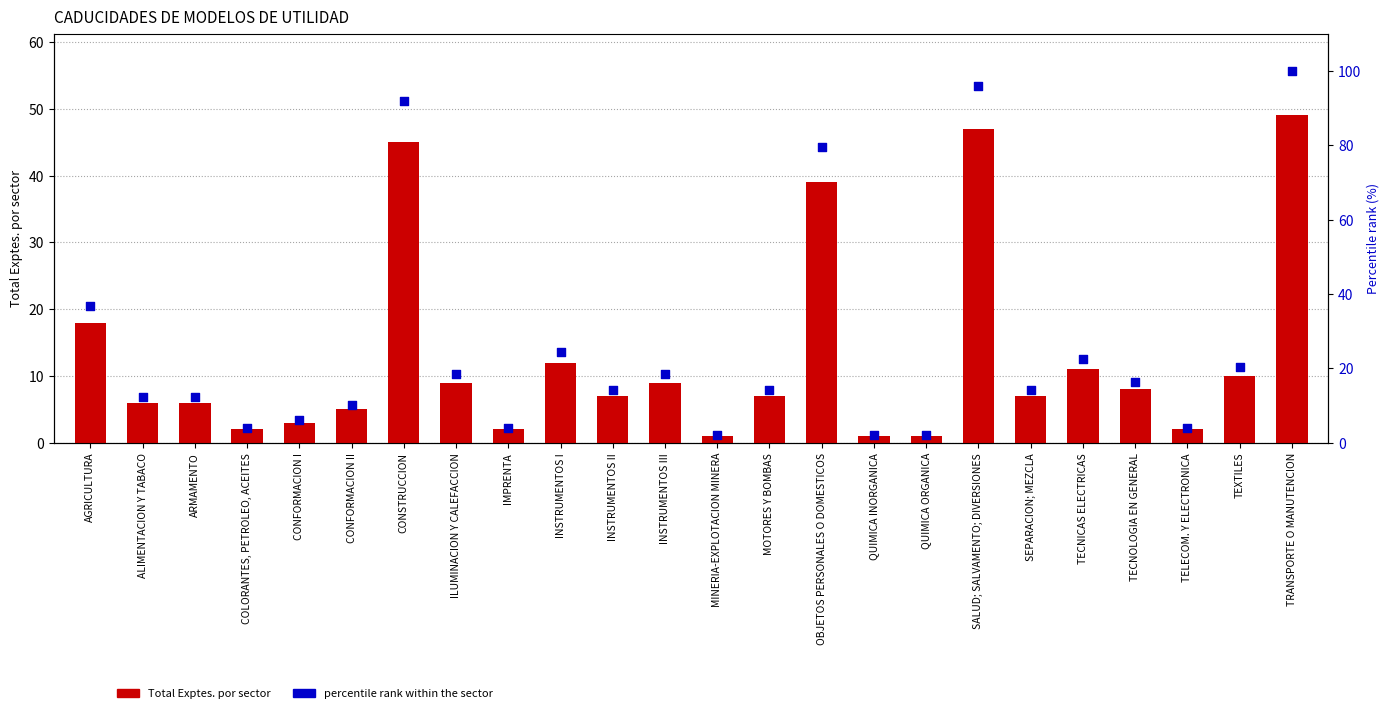

Which series reaches the minimum Y coordinate?

Total Exptes. por sector